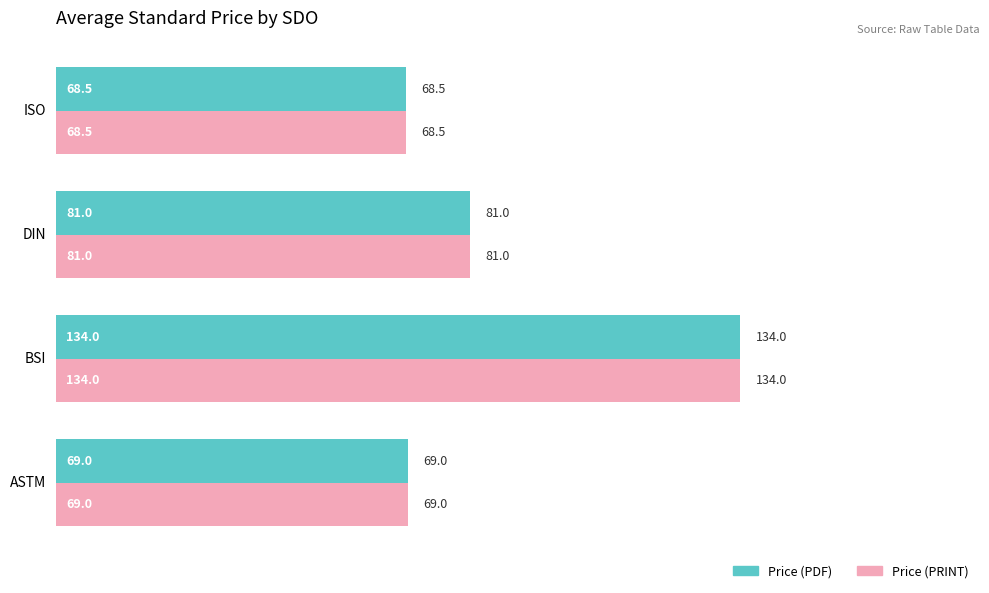

At which label does Price (PRINT) reach its minimum?

ISO